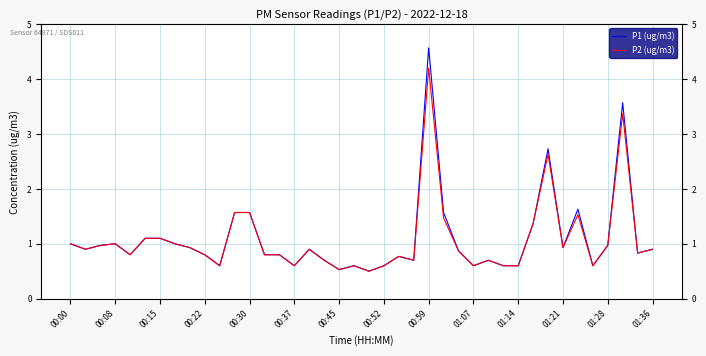

Is this an area chart (filled region under the line)?

No